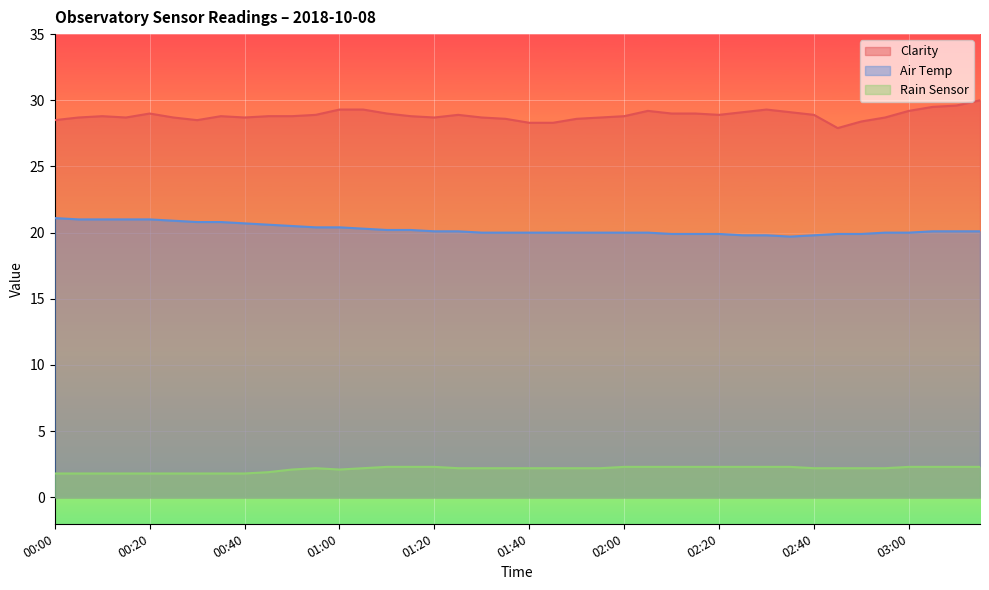

Is it true that Air Temp equals 20.1 at 01:25?

True